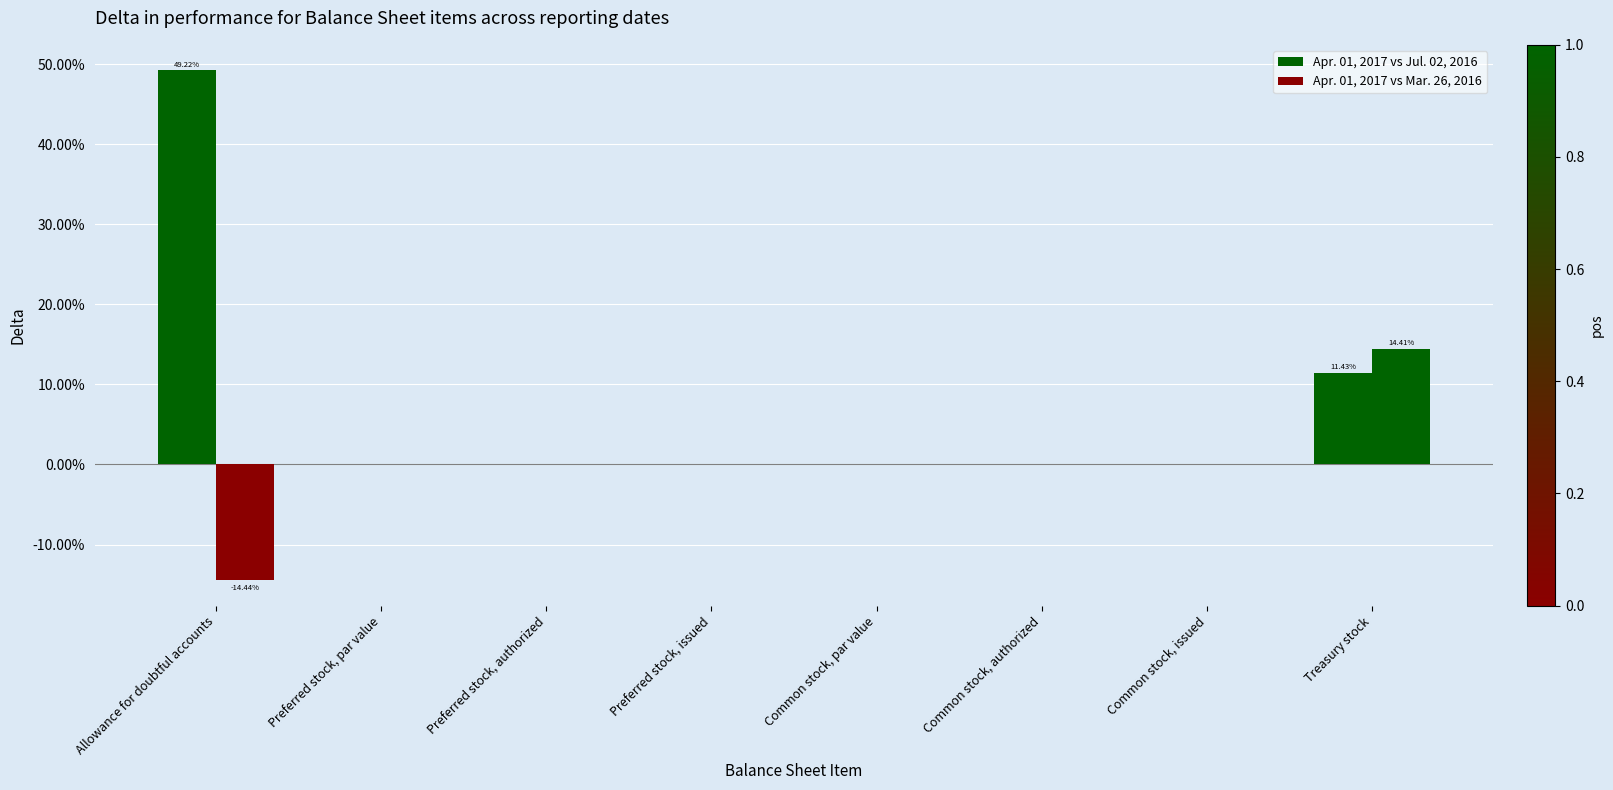

Are the bars grouped side by side (vs. stacked)?

Yes